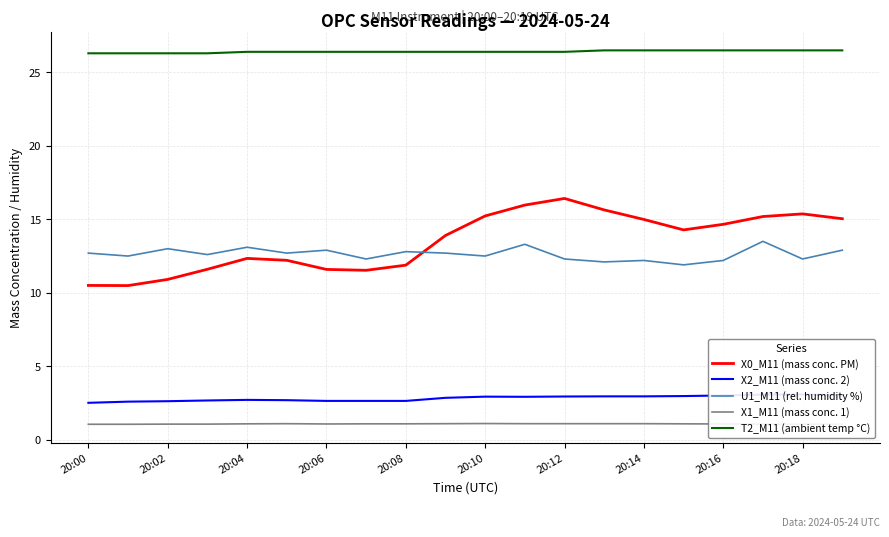

How many distinct data groups are displayed?

5